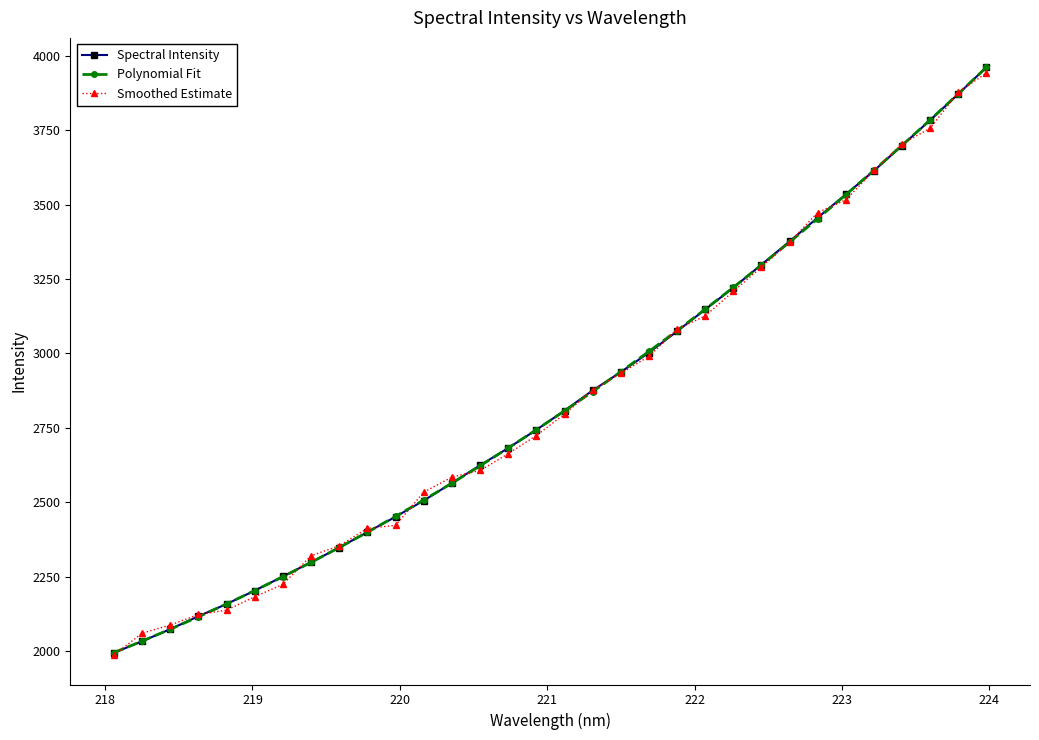

What is the average value of the Smoothed Estimate series?

2843.3